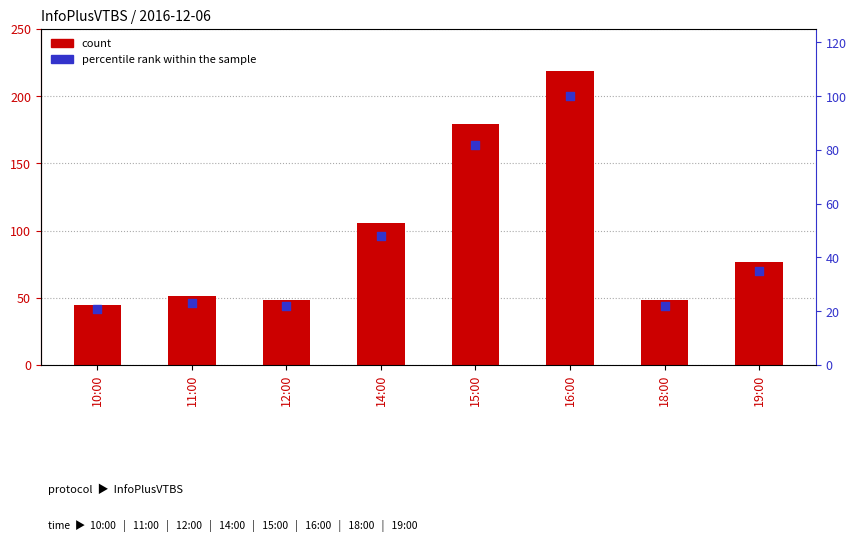

Which series has the largest Y range (max minus min)?

count